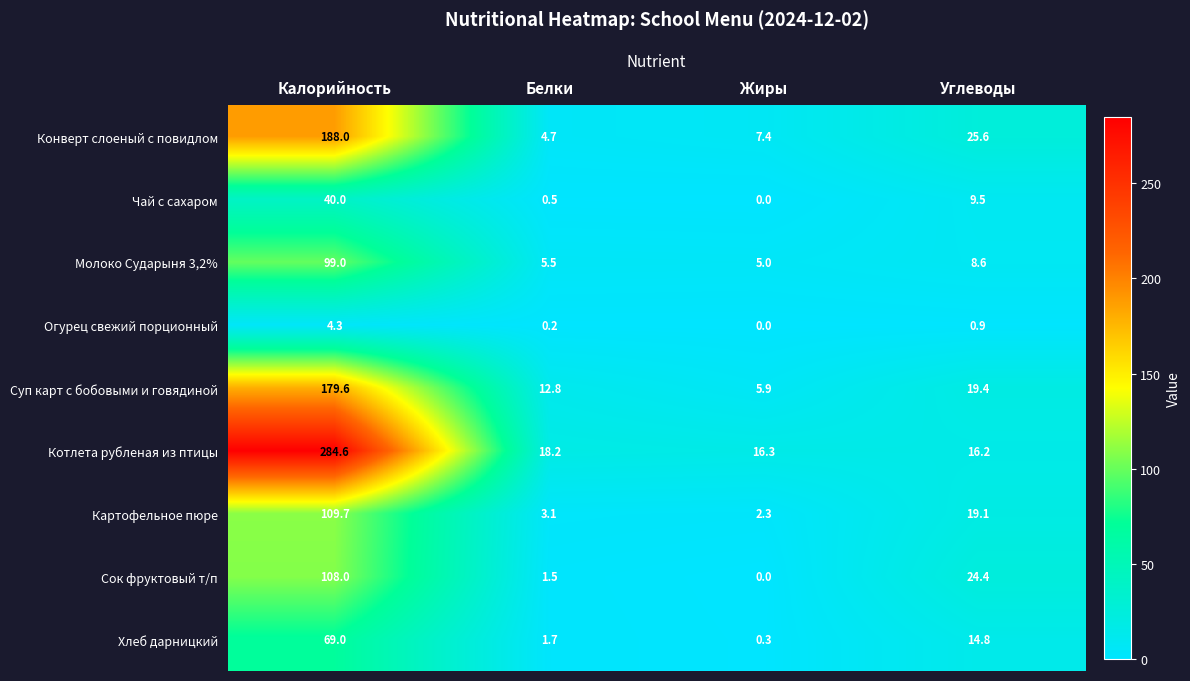

Where is Сок фруктовый т/п nearest to the value 54?

Углеводы